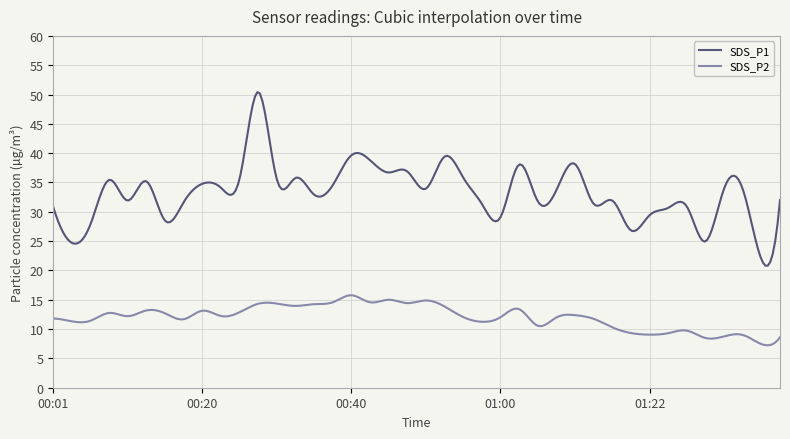

What is the difference between the maximum and minimum values in the SDS_P2 series?

8.5